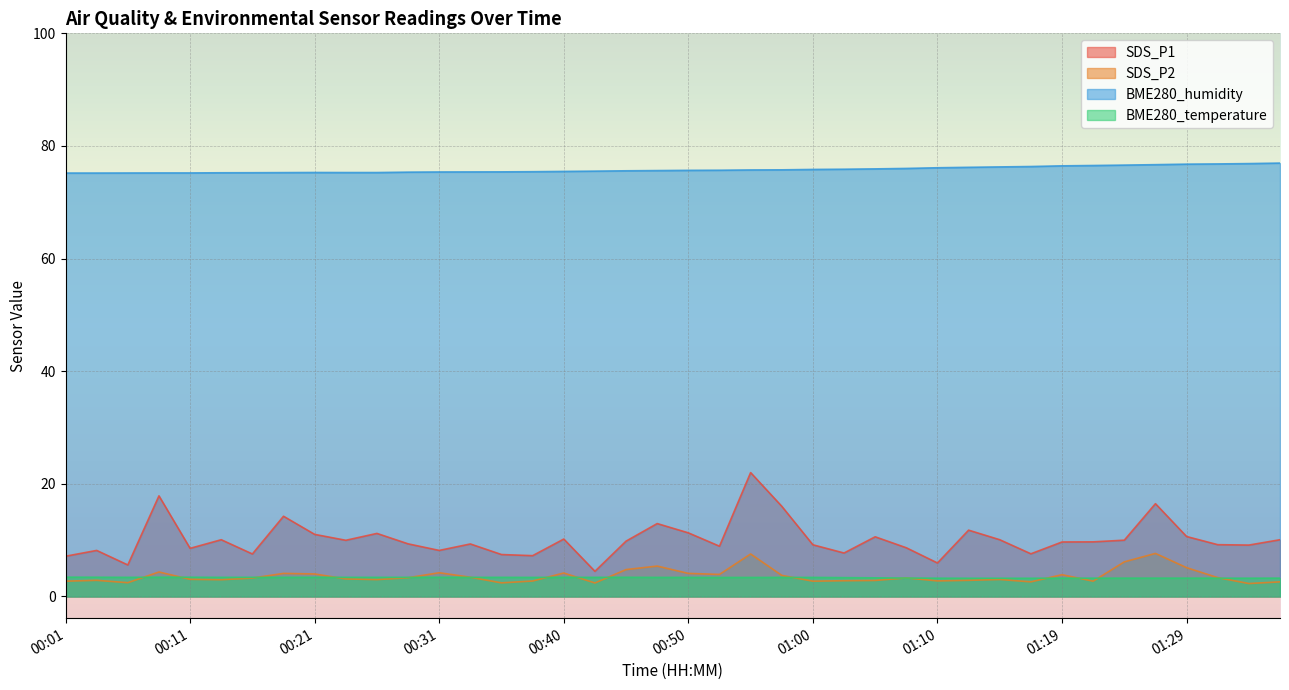

What is the sum of the BME280_temperature values at 00:21 and 01:10?

6.7